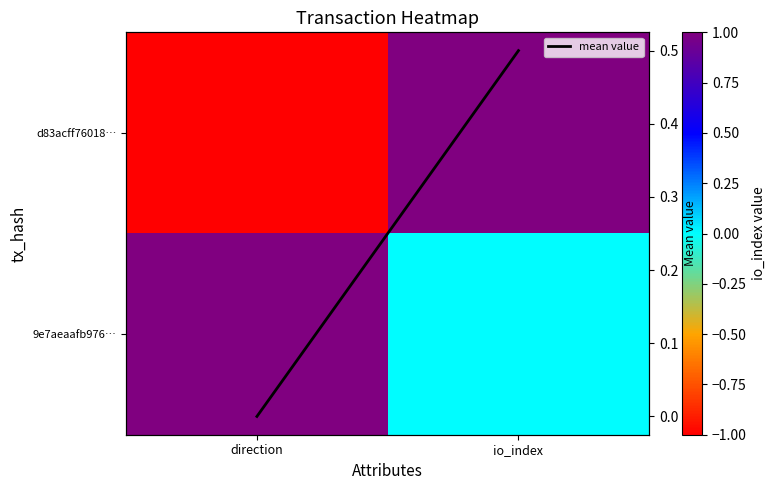

Which label corresponds to the largest value in the chart?

io_index